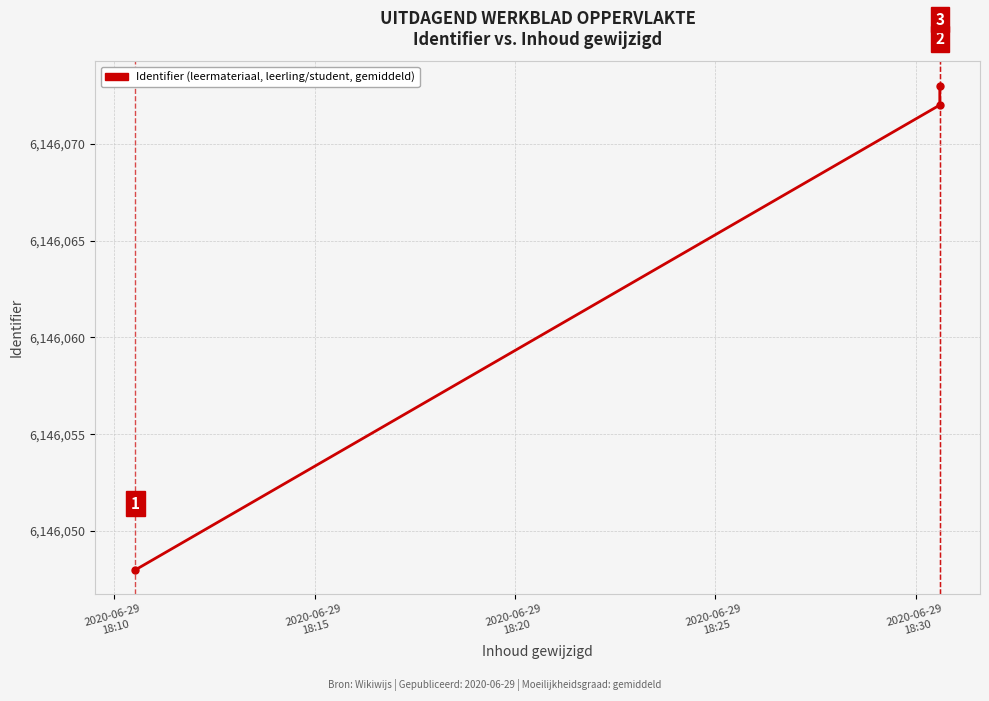

Reading left to right, list all the values displayed in this chart.

6146048	6146072	6146073